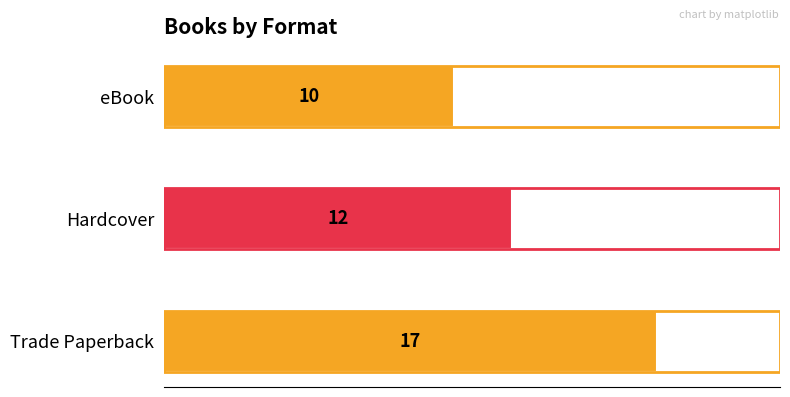

Rank the categories by value from highest to lowest.

Trade Paperback, Hardcover, eBook